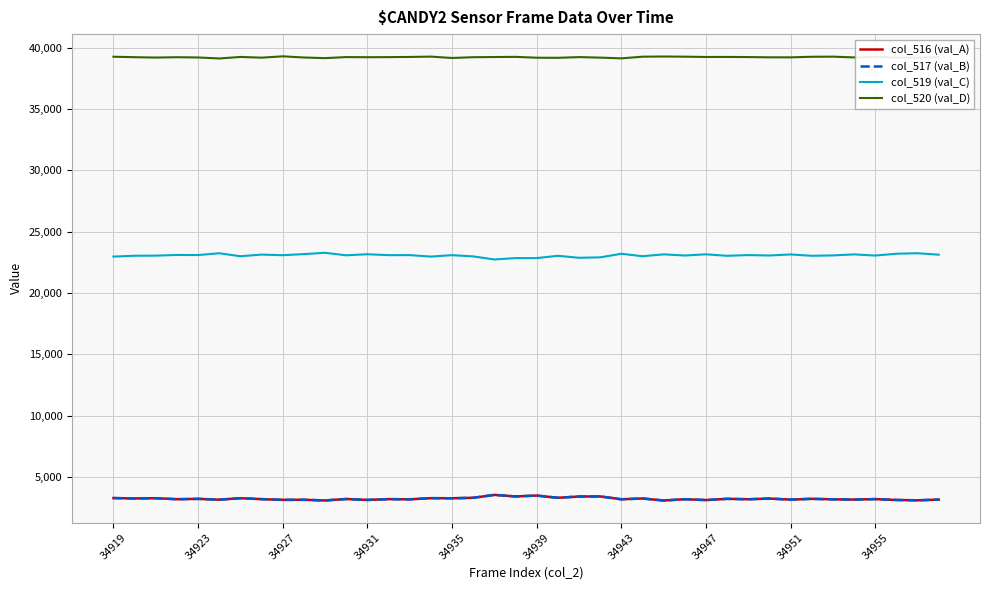

What is the minimum value shown in the chart?

3094